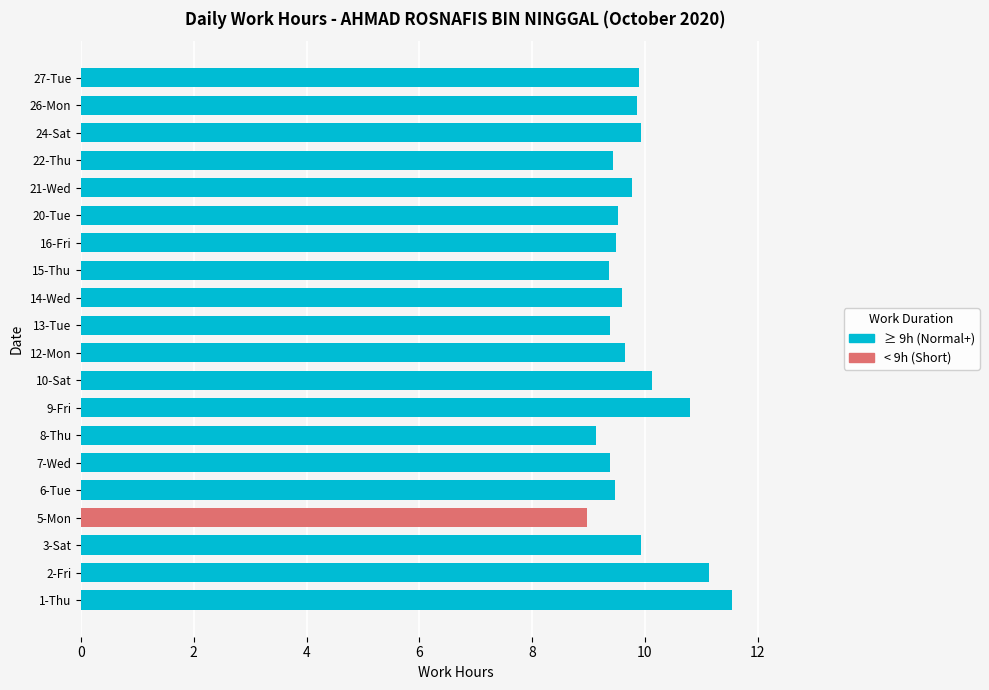

What is the smallest value displayed?

9.0